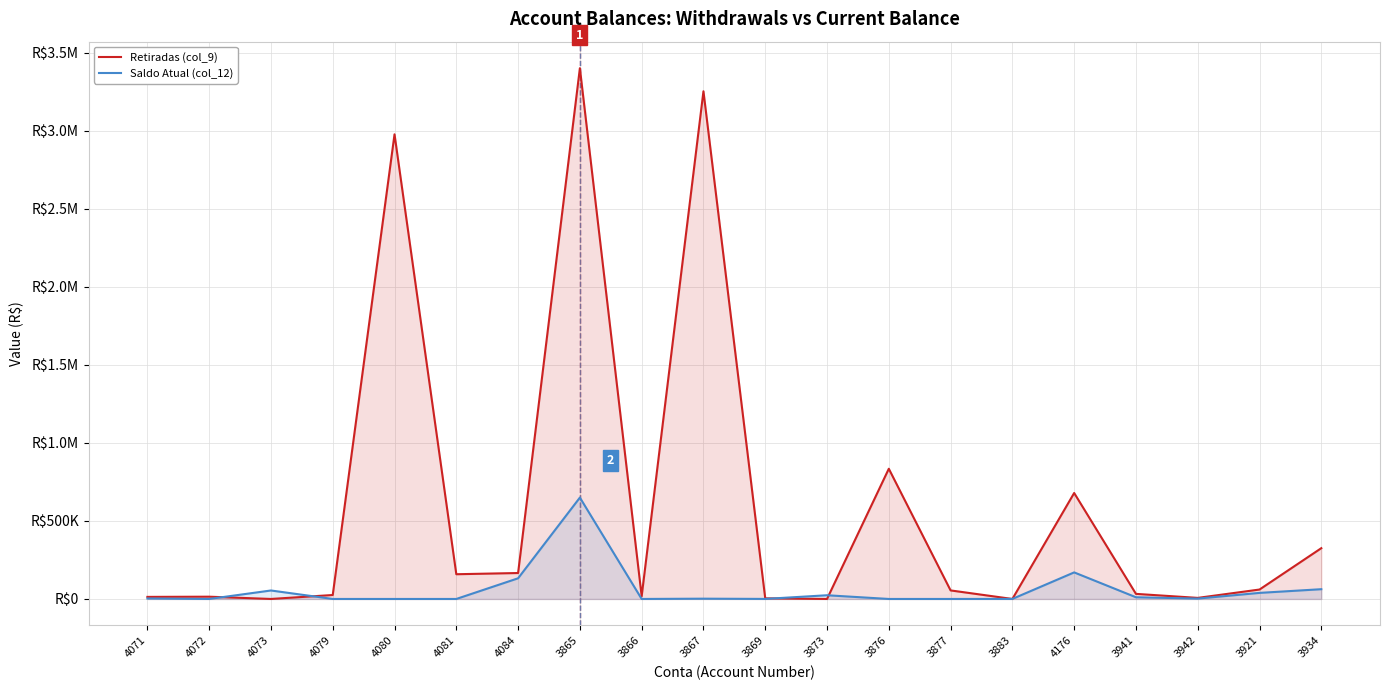

List the labels in order of Saldo Atual (col_12) value, smallest first.

4072, 4079, 4080, 4081, 3866, 3876, 3877, 3869, 3883, 3867, 3942, 4071, 3941, 3873, 3921, 4073, 3934, 4084, 4176, 3865